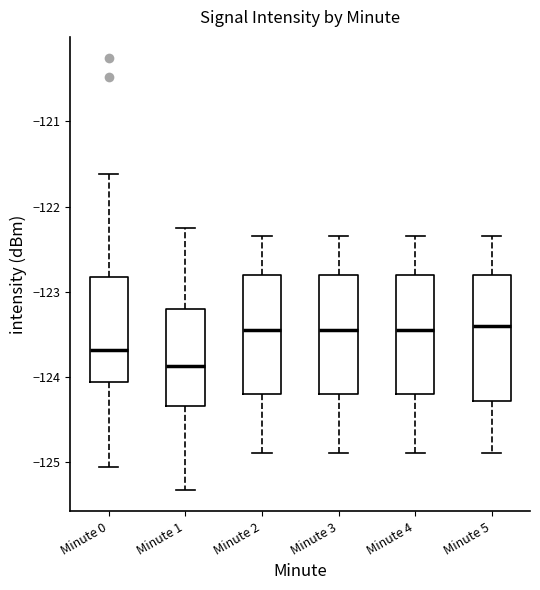

Reading left to right, read every box against the y-axis: the position of its median line, the range the box covers, and the ends of its whiskers. The values are not printed on the chart, so give them approximately, as read against the axis.

Minute 0: median -123.7, box -124.1 to -122.8, whiskers -125.1 to -121.6
Minute 1: median -123.9, box -124.3 to -123.2, whiskers -125.3 to -122.3
Minute 2: median -123.4, box -124.2 to -122.8, whiskers -124.9 to -122.3
Minute 3: median -123.4, box -124.2 to -122.8, whiskers -124.9 to -122.3
Minute 4: median -123.4, box -124.2 to -122.8, whiskers -124.9 to -122.3
Minute 5: median -123.4, box -124.3 to -122.8, whiskers -124.9 to -122.3